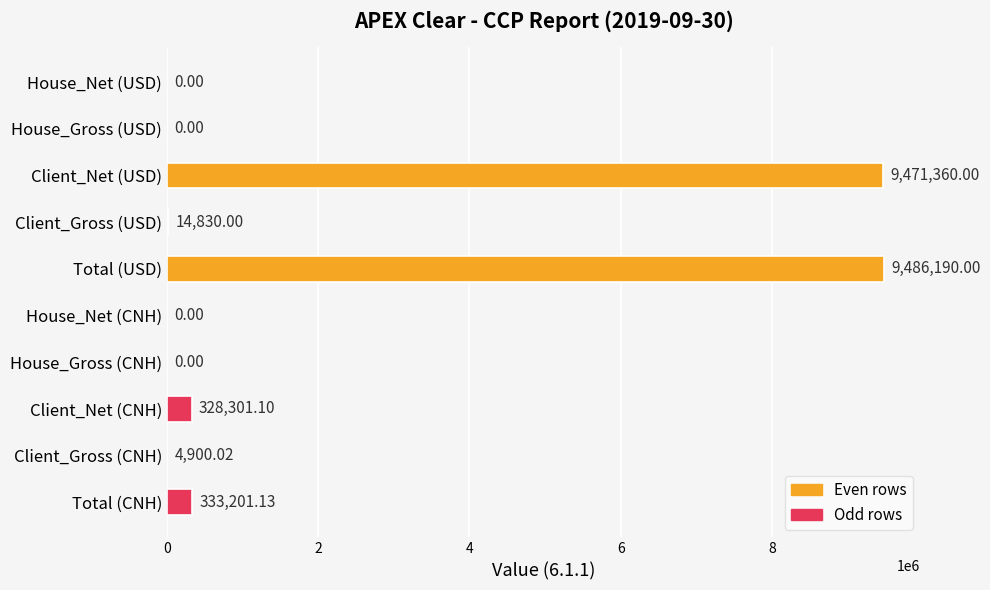

How many data points does each series have?

10